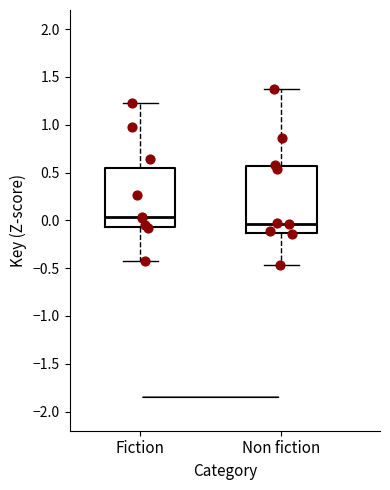

Comparing the boxes themselves (not the whiskers), which one is the tallest?

Non fiction